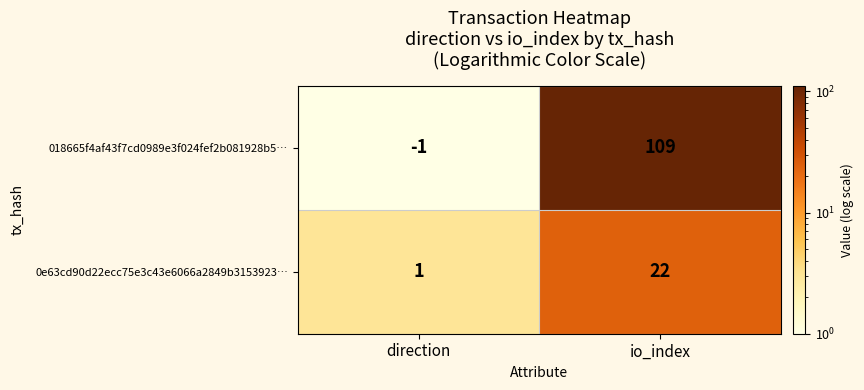

Which series has the largest total across all categories?

018665f4af43f7cd0989e3f024fef2b081928b5…